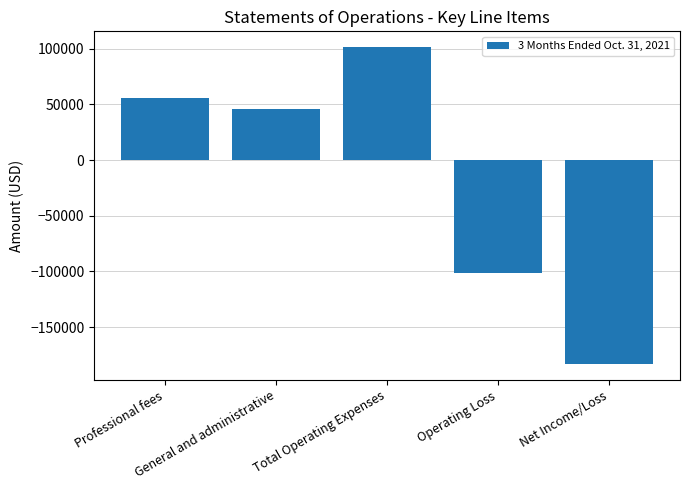

What is the label of the 3rd bar from the left?

Total Operating Expenses